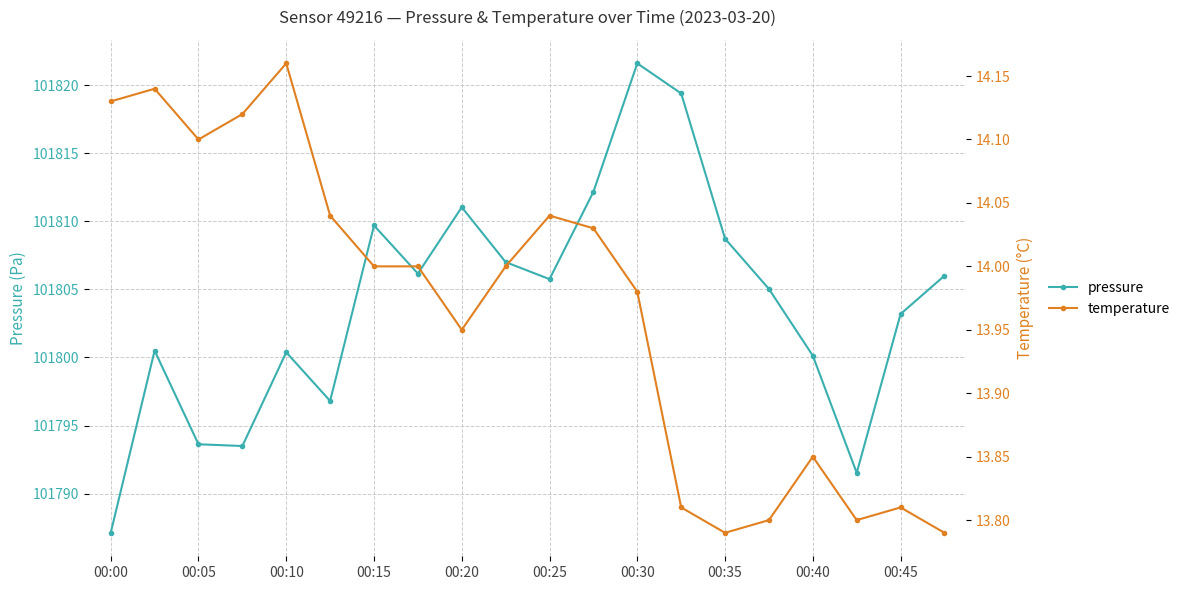

Is it true that pressure equals 45089.2 at 00:00?

False